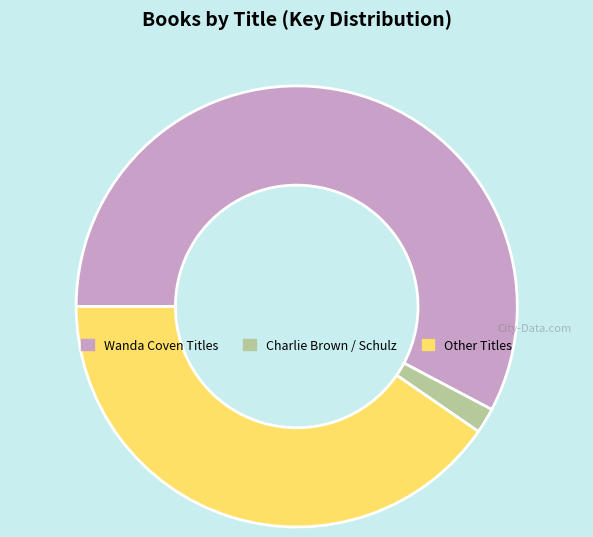

Which has a higher value, Wanda Coven Titles or Charlie Brown / Schulz?

Wanda Coven Titles